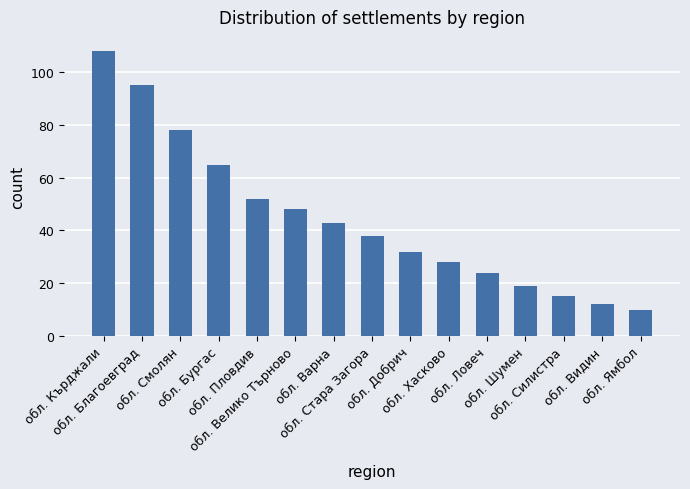

What is the difference between the values at обл. Стара Загора and обл. Пловдив?

14